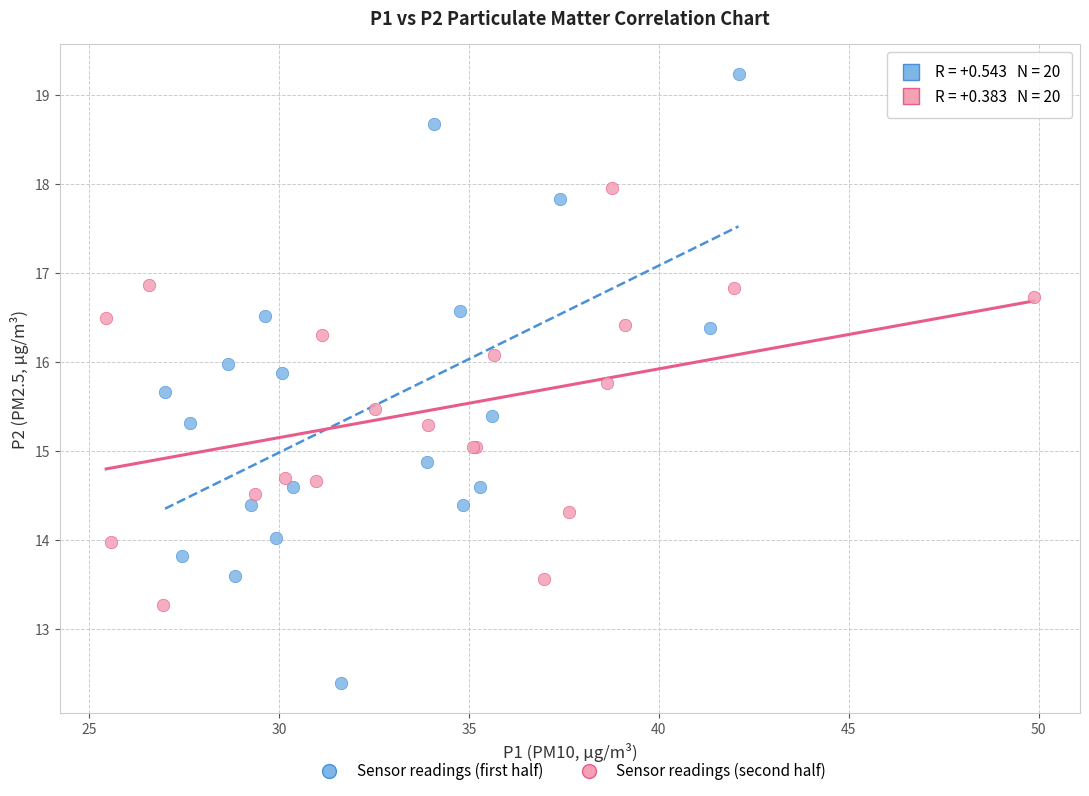

Which series has the widest spread of Y values?

Sensor readings (first half)